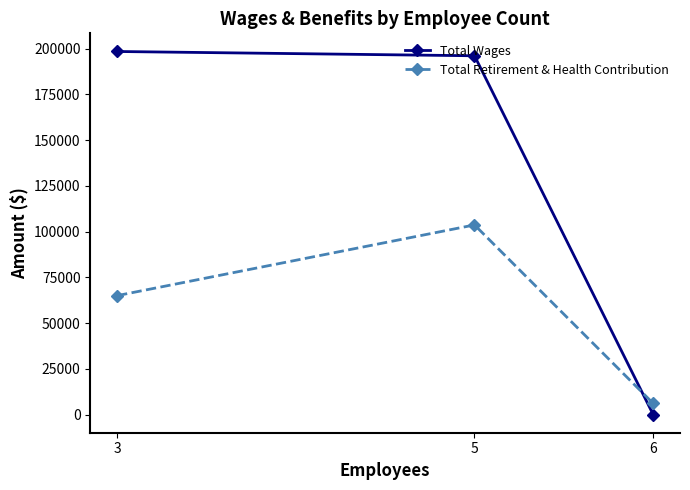

Between 3 and 5, which series saw the biggest shift?

Total Retirement & Health Contribution